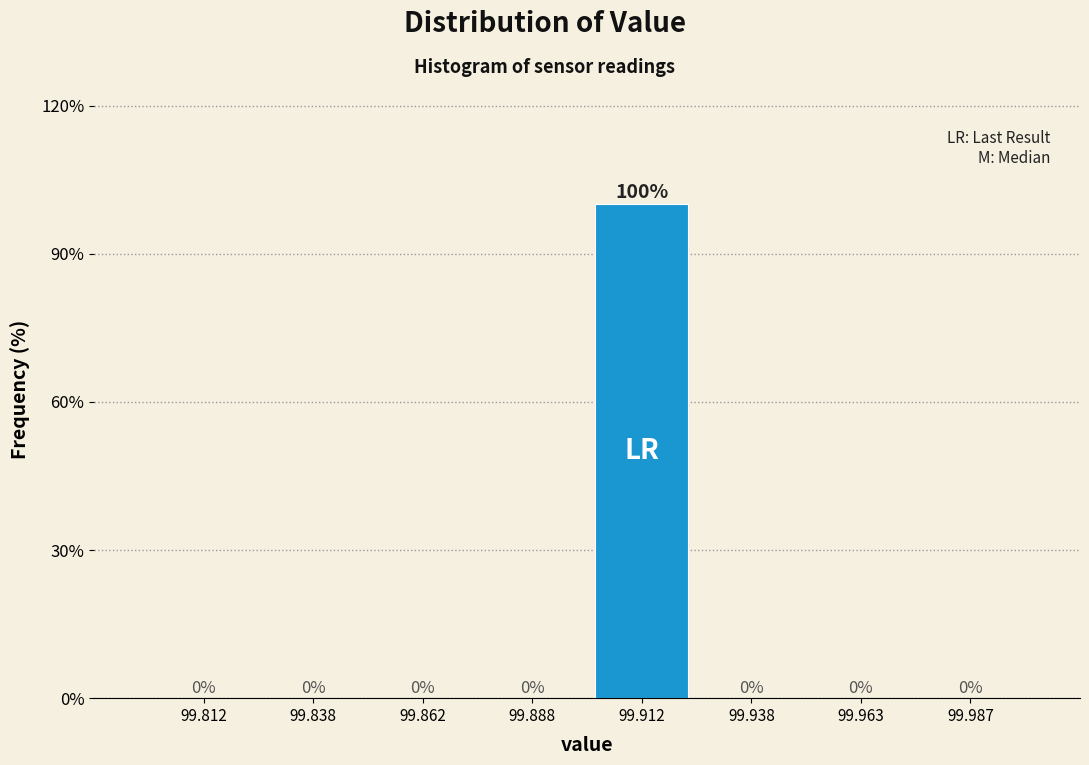

What is the height of the bar covering 99.900 to 99.925 on the x-axis?

100